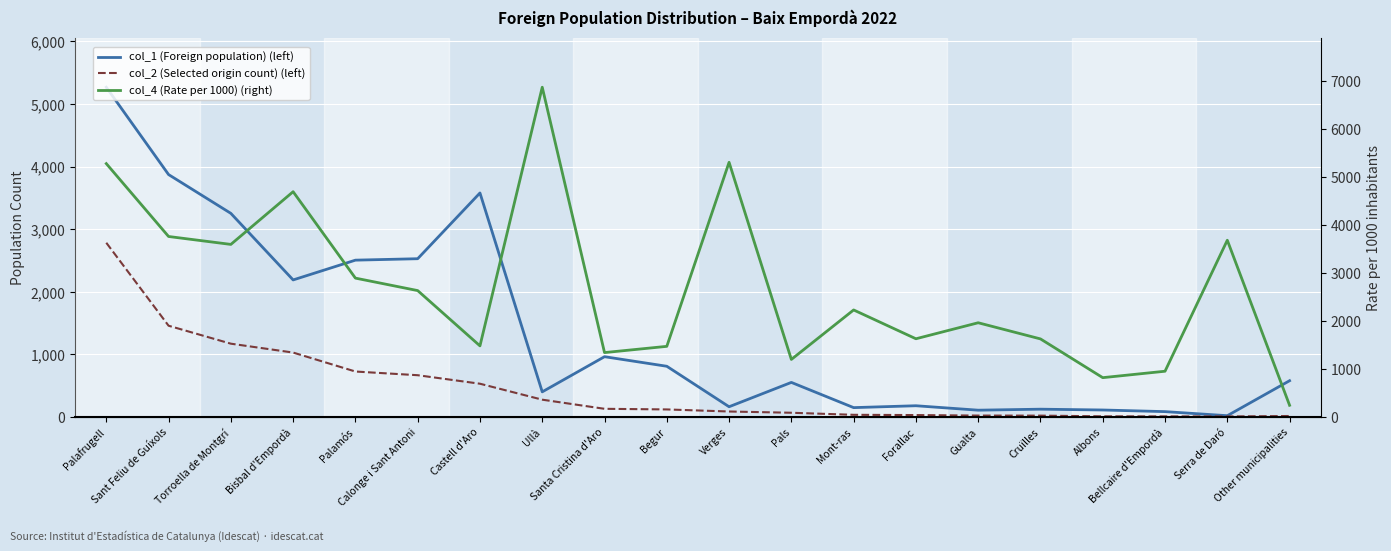

Which has a higher value, Bellcaire d'Empordà or Ullà?

Ullà